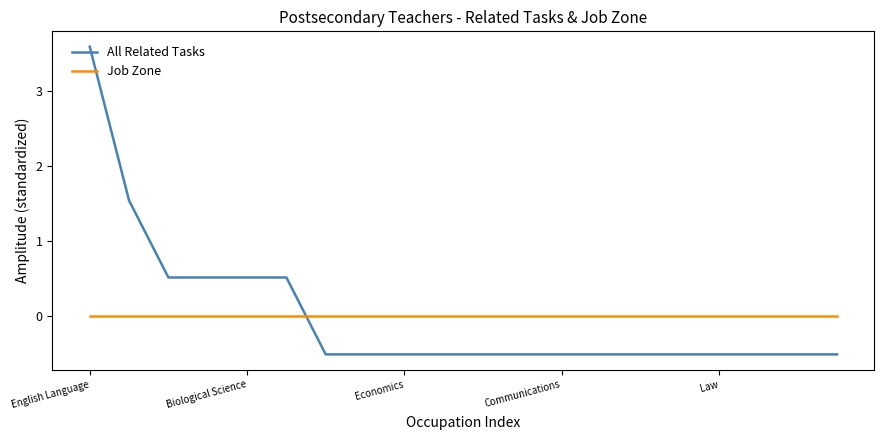

Is this an area chart (filled region under the line)?

No